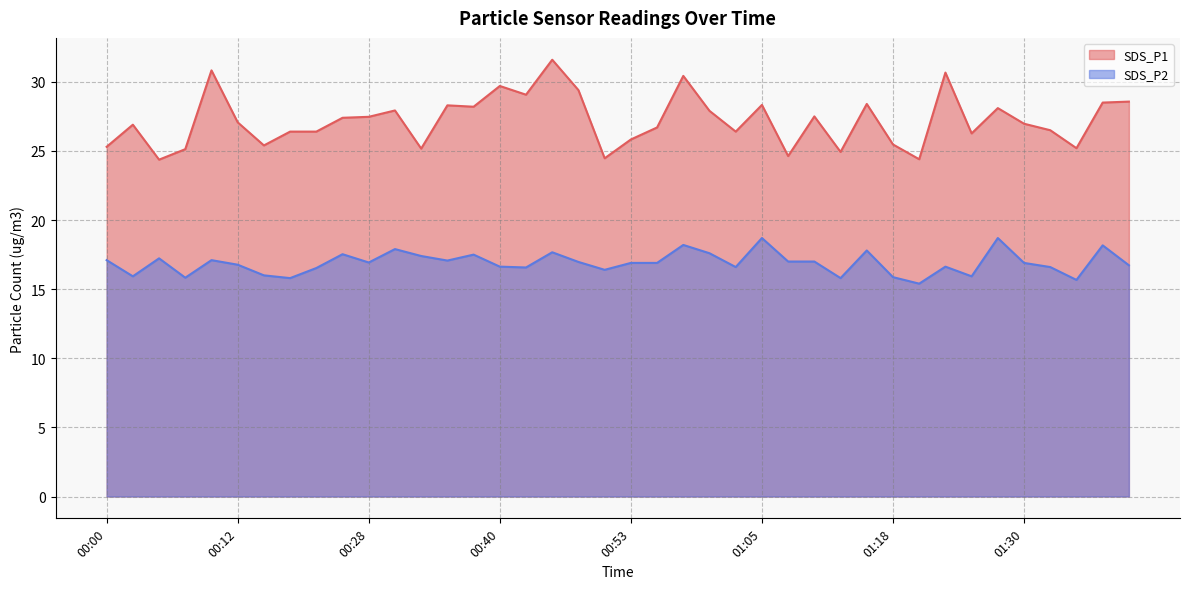

At which label does SDS_P2 first exceed 16?

00:00